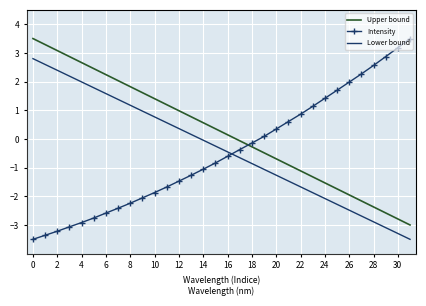

What is the difference between the maximum and minimum values in the Intensity series?

7.0